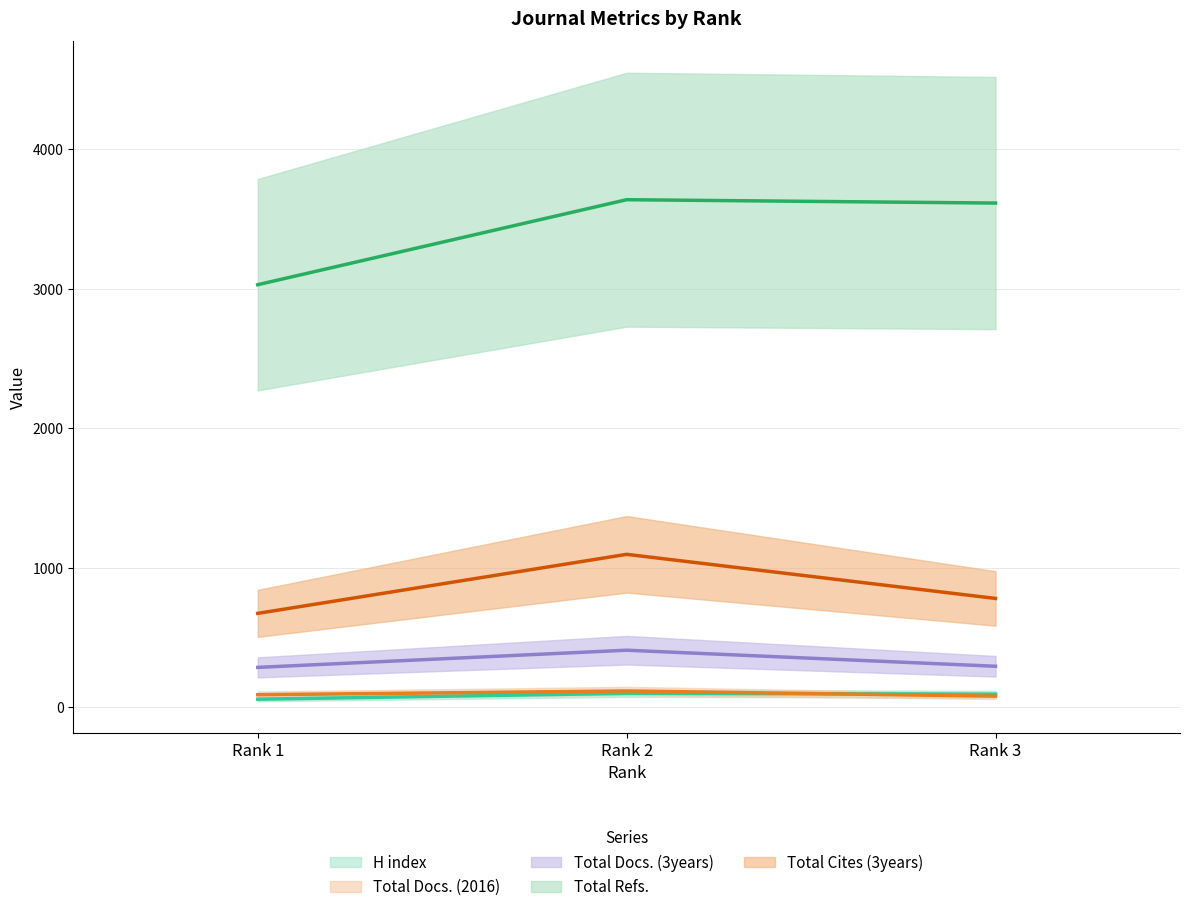

Which series changed the most between Rank 2 and Rank 3?

Total Cites (3years)